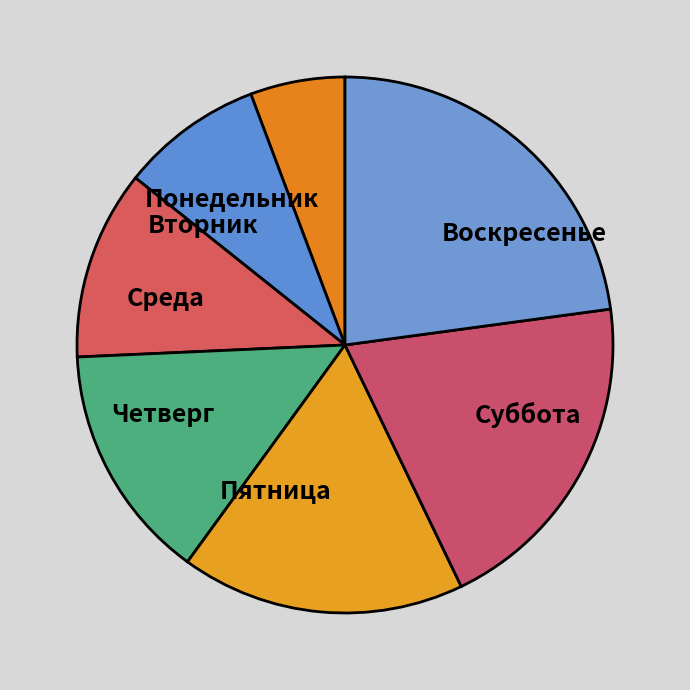

Is it true that Суббота is 20% of the pie?

True